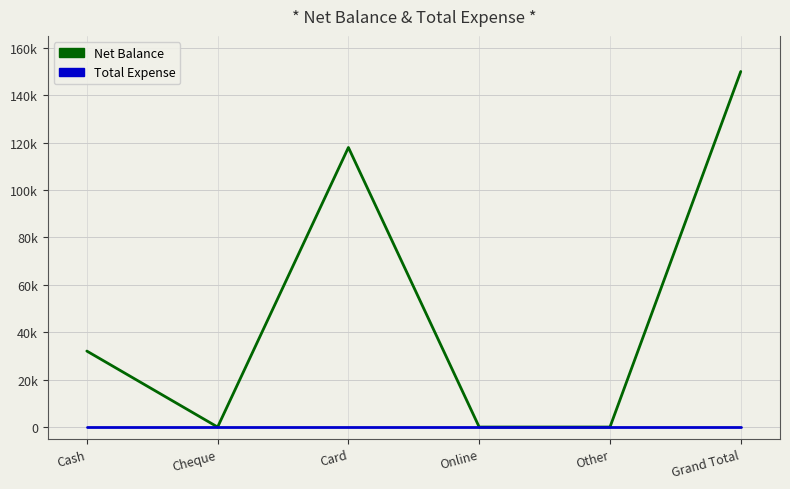

True or false: Total Expense has a value of 0 at Card.

True